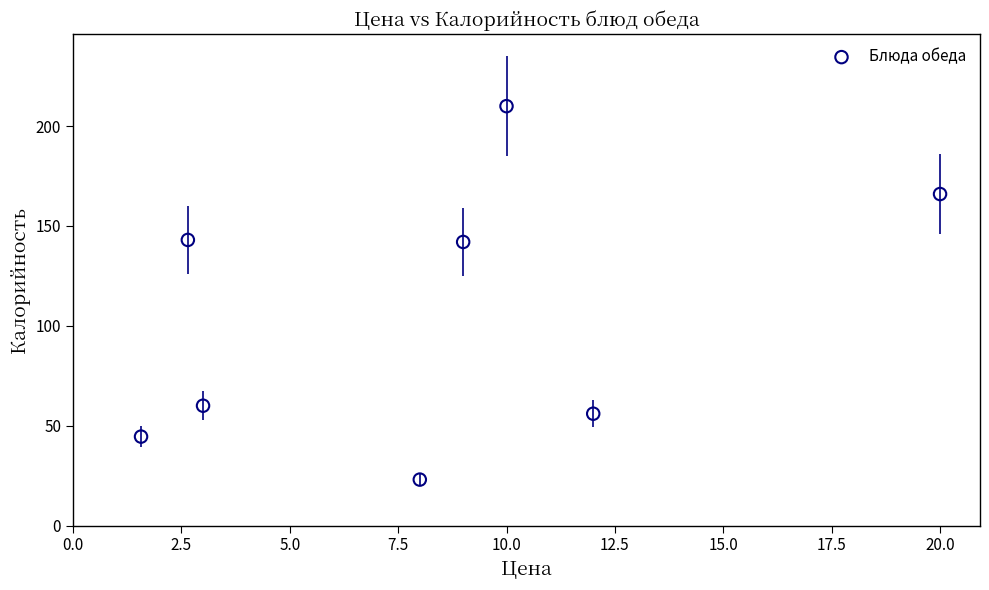

What is the average X value?

8.3